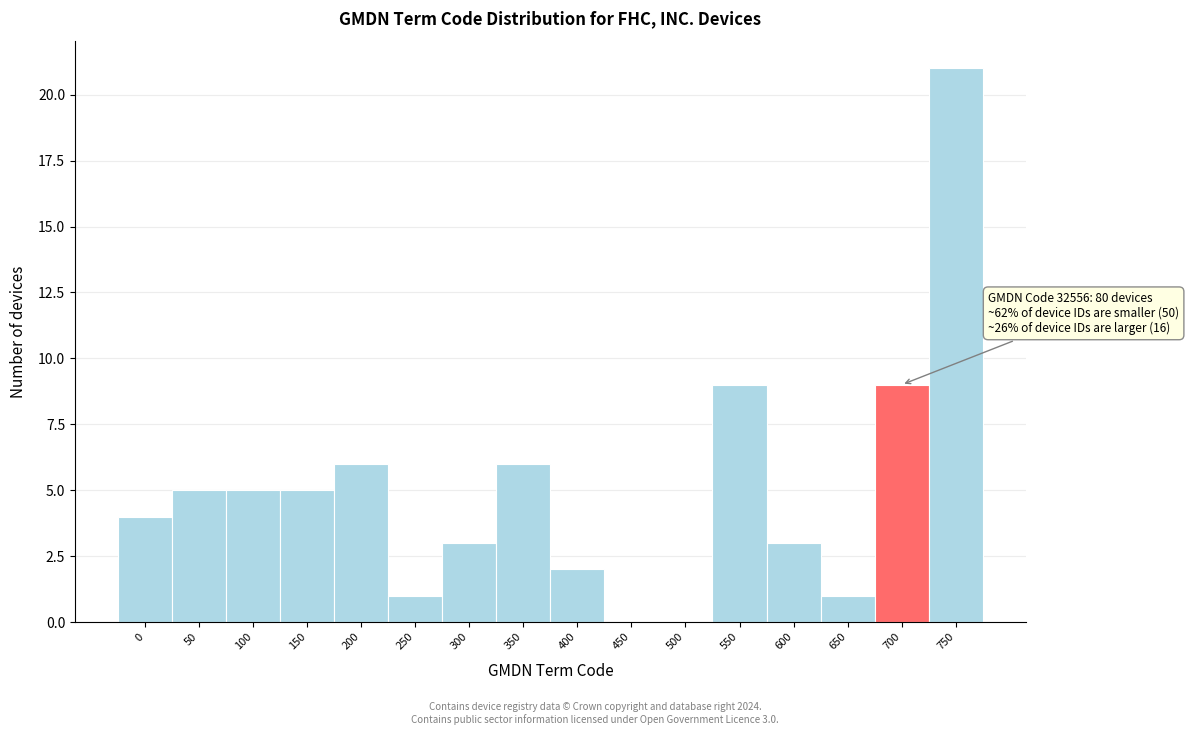

Reading right to left, extract all data points from this chart.

750=21	700=9	650=1	600=3	550=9	500=0	450=0	400=2	350=6	300=3	250=1	200=6	150=5	100=5	50=5	0=4